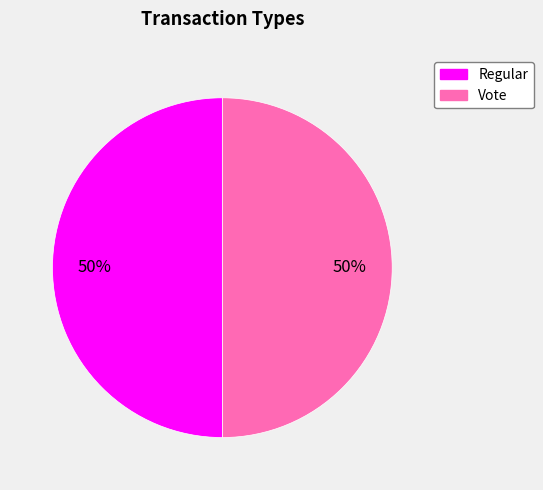

Approximately how many times larger is the value at Regular compared to Vote?

1.0